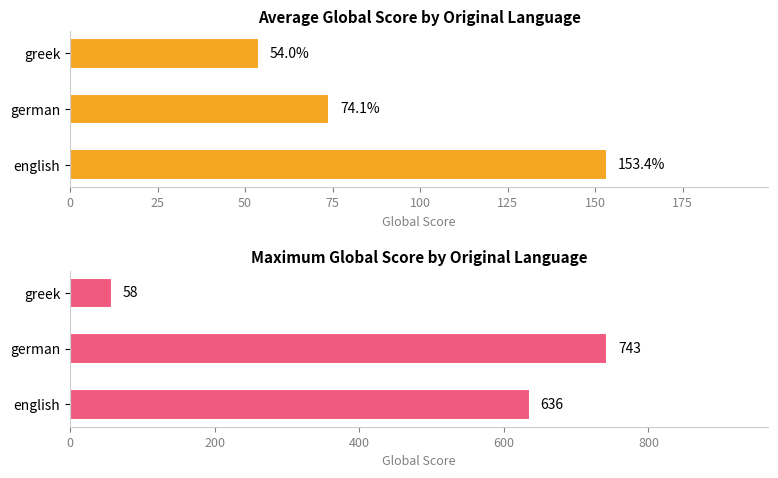

List the series in order of their peak value, lowest first.

Average Global Score, Maximum Global Score